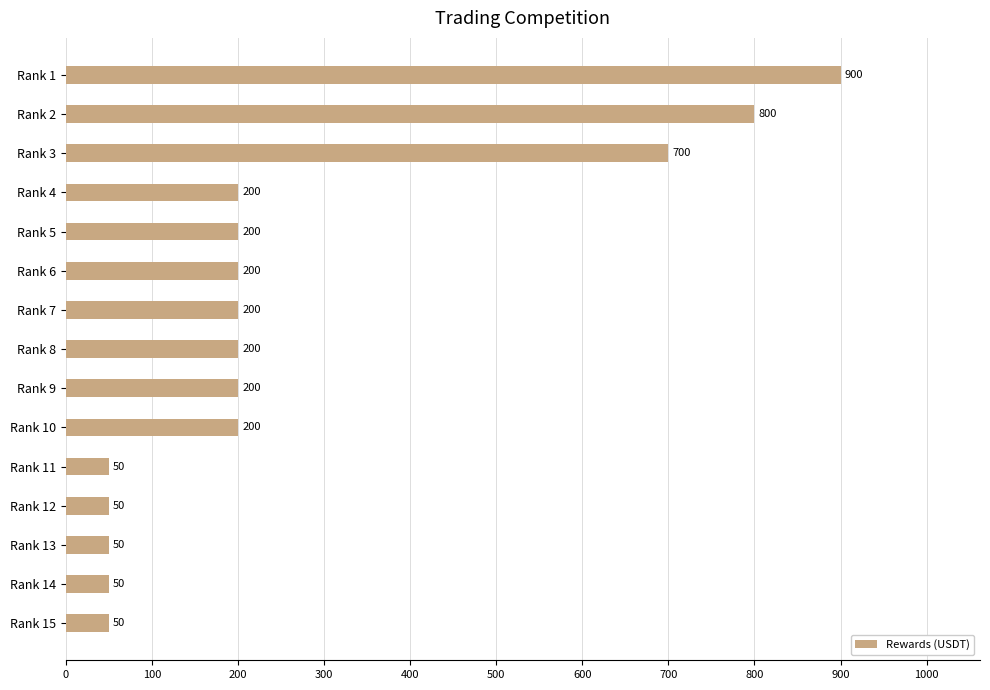

What is the average value?

270